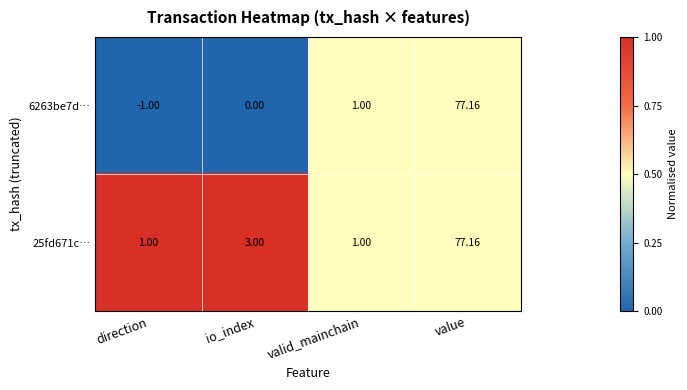

At which category does the chart reach its peak across all series?

value